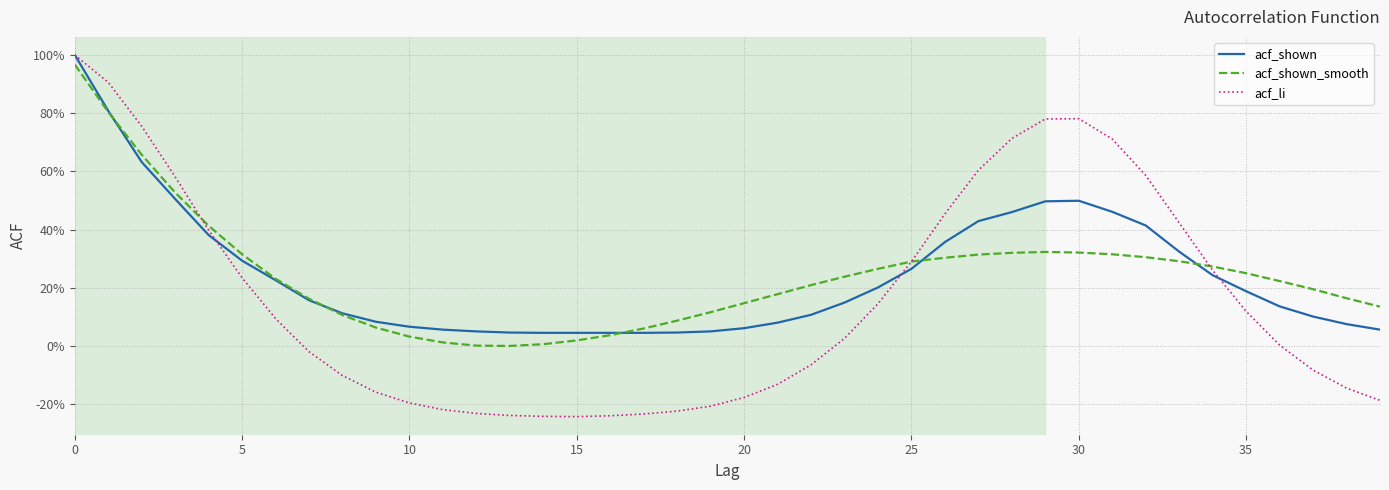

Does the chart display data point markers on the line(s)?

No